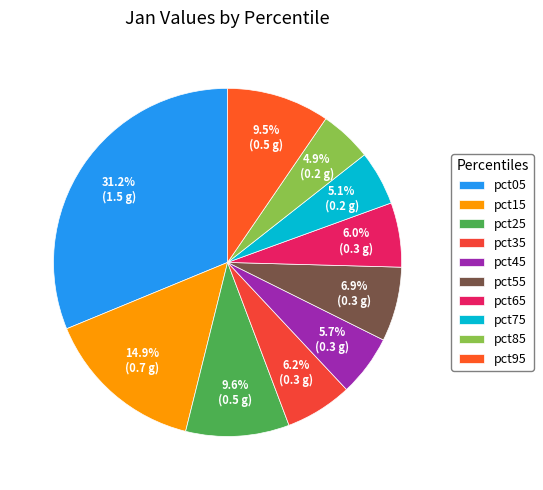

Which slice is the smallest?

pct85